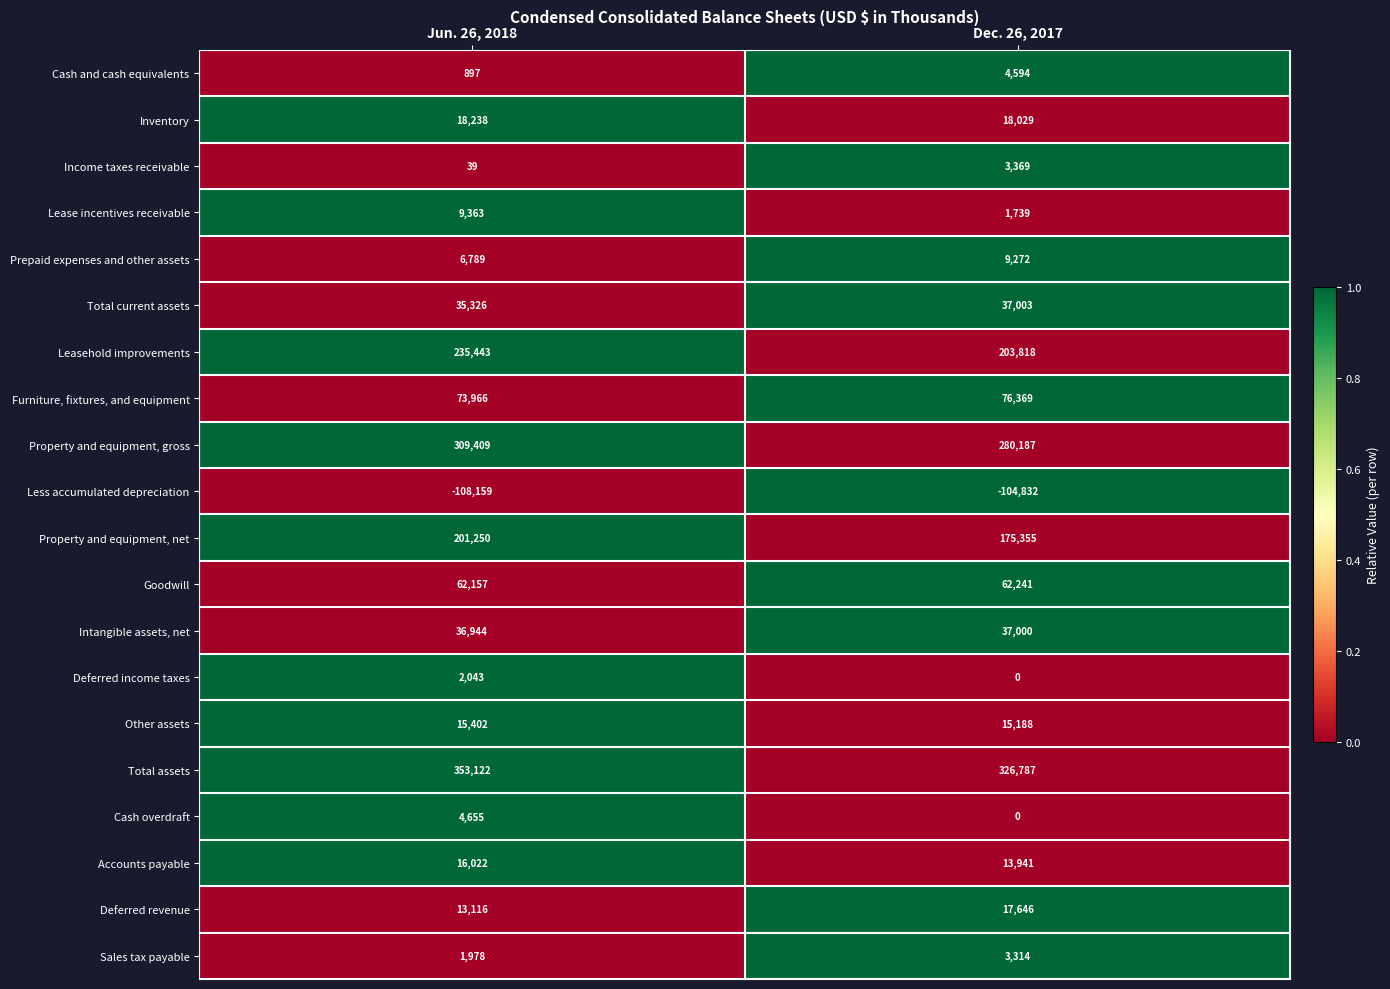

Which label corresponds to the largest value in the chart?

Jun. 26, 2018